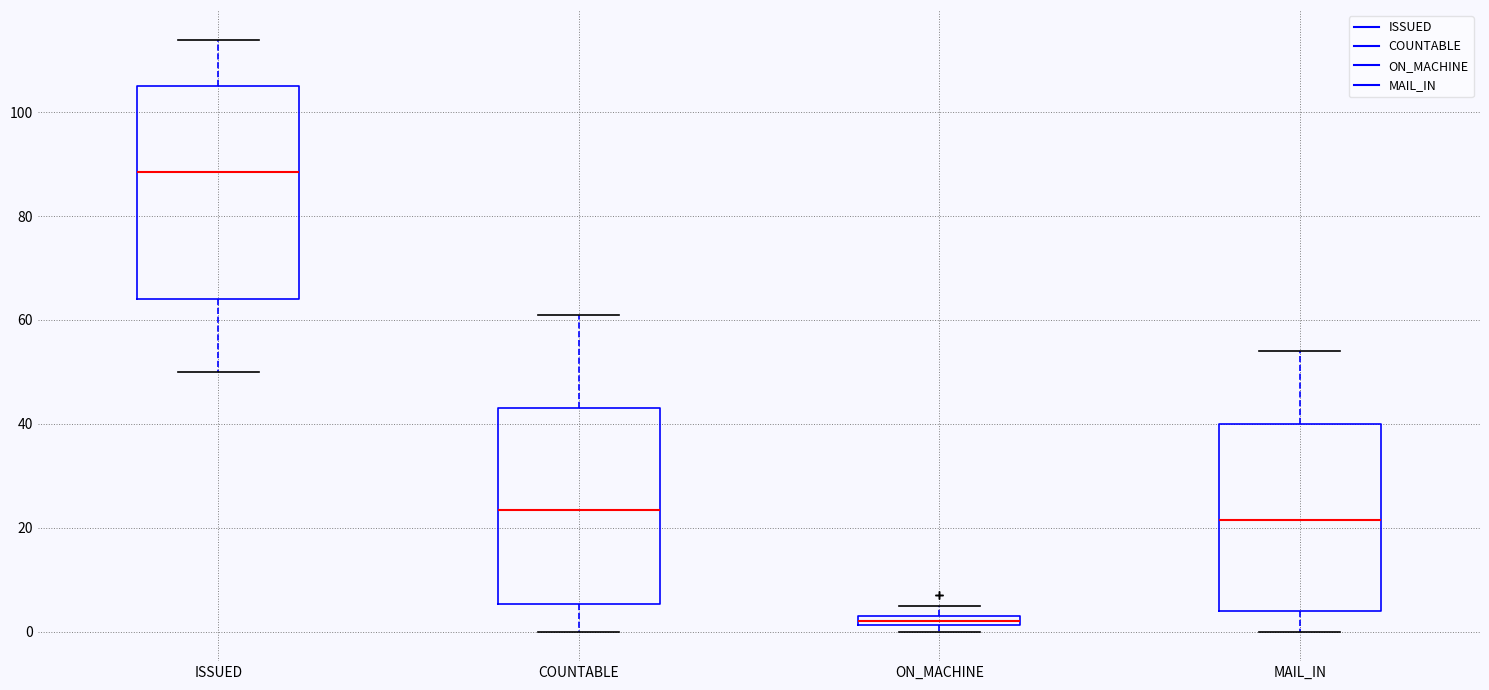

Which box's median line is the lowest?

ON_MACHINE